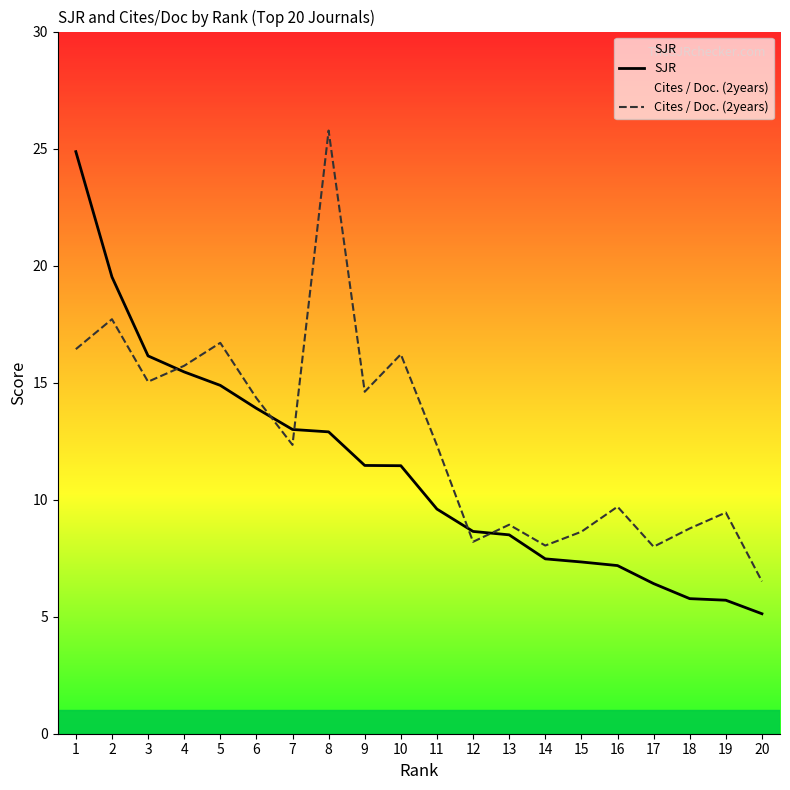

How many lines are shown in the chart?

2